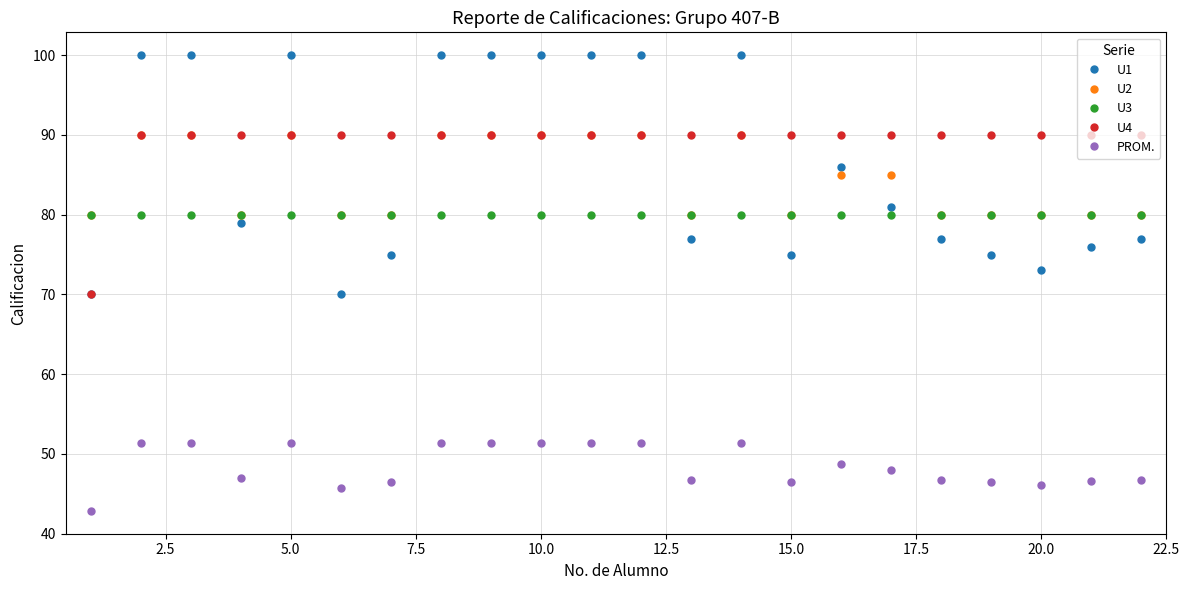

What is the maximum value shown in the chart?

100.0